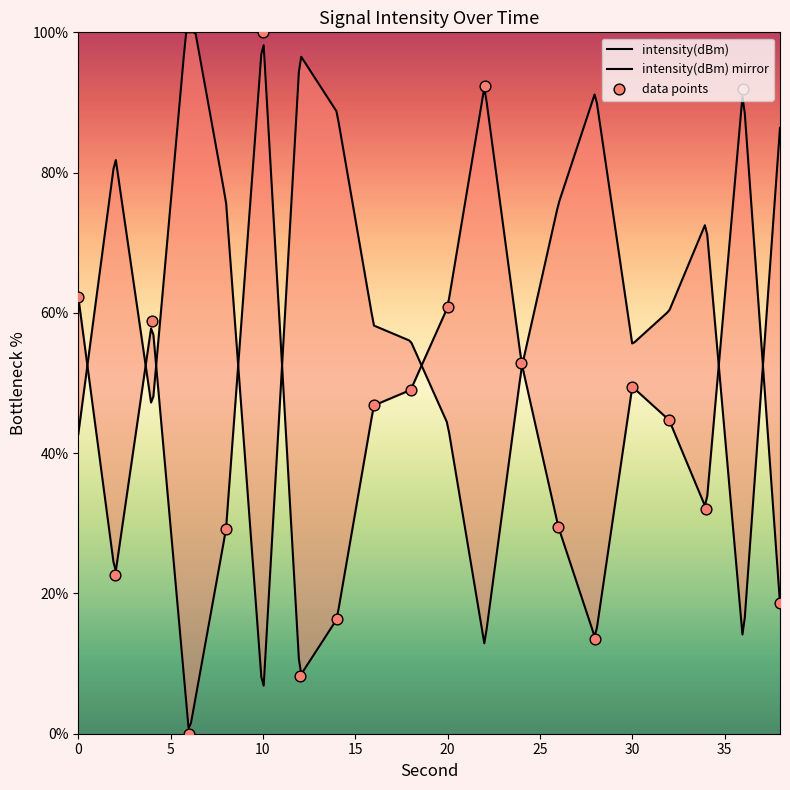

What is the change in value from 4 to 34?

-26.8